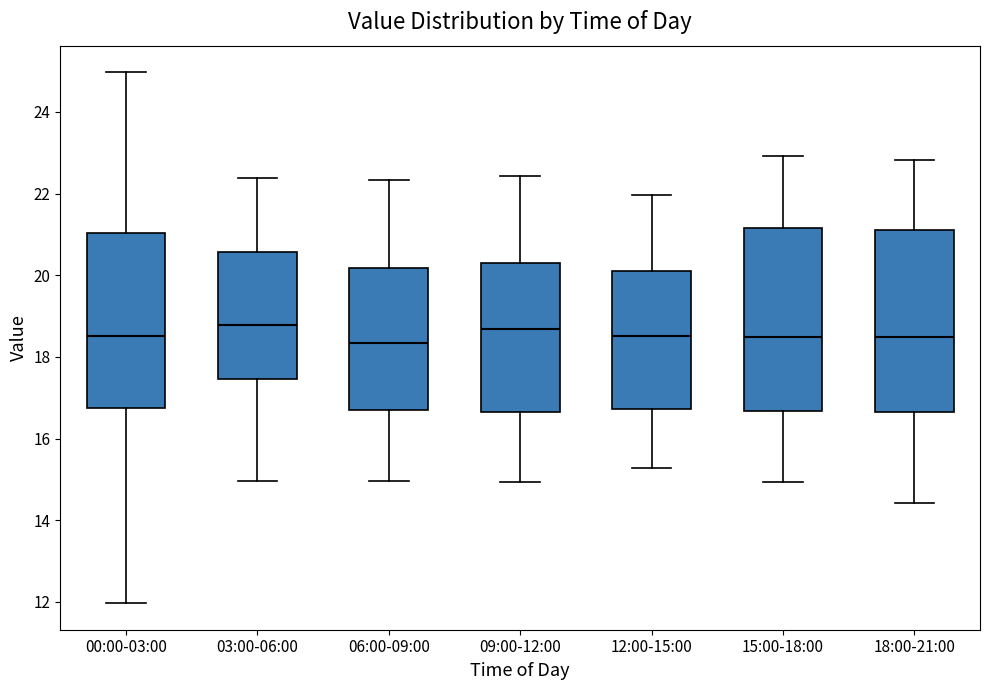

Reading left to right, transcribe this box plot: for each box, give where its median line is, the range the box spans, and where its two whiskers end, as read against the y-axis. The values are not printed on the chart, so give them approximately, as read against the axis.

00:00-03:00: median 18.6, box 16.8 to 21.0, whiskers 12.0 to 25.0
03:00-06:00: median 18.8, box 17.4 to 20.6, whiskers 15.0 to 22.4
06:00-09:00: median 18.4, box 16.8 to 20.2, whiskers 15.0 to 22.4
09:00-12:00: median 18.6, box 16.6 to 20.4, whiskers 15.0 to 22.4
12:00-15:00: median 18.6, box 16.8 to 20.0, whiskers 15.2 to 22.0
15:00-18:00: median 18.4, box 16.6 to 21.2, whiskers 15.0 to 23.0
18:00-21:00: median 18.4, box 16.6 to 21.2, whiskers 14.4 to 22.8